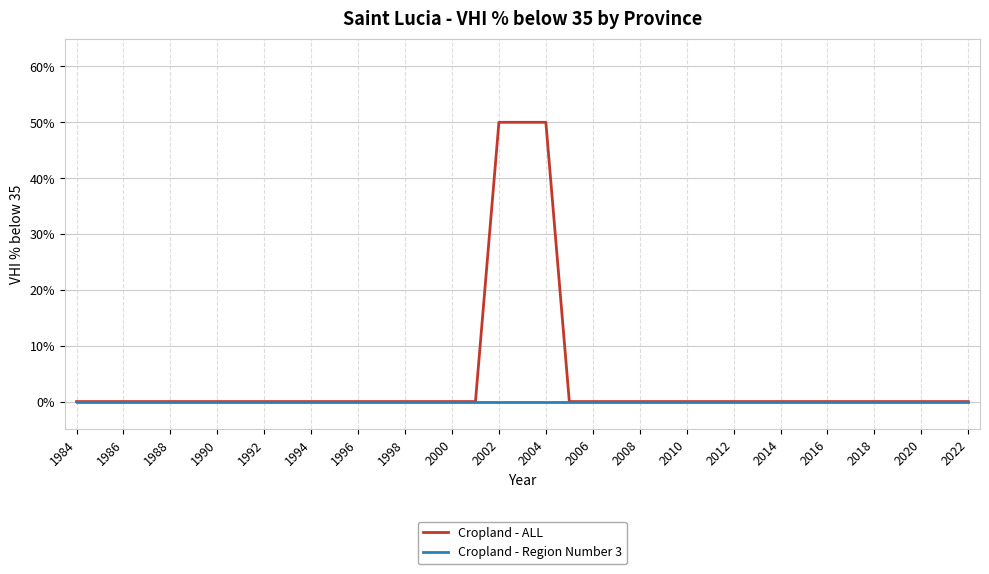

Rank the series by their maximum value, from lowest to highest.

Cropland - Region Number 3, Cropland - ALL